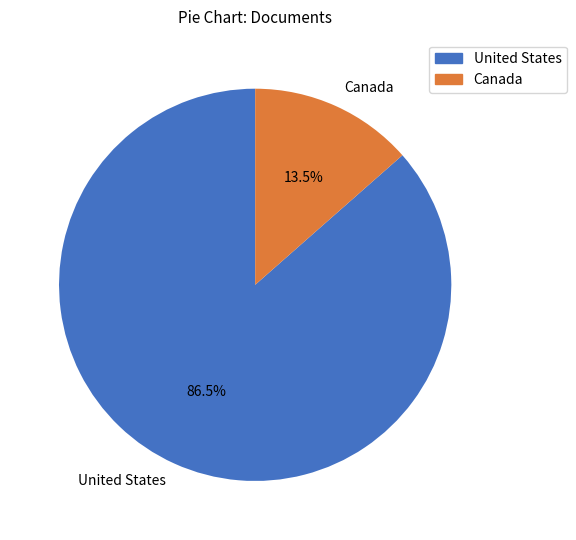

What is the smallest slice in the pie chart?

Canada